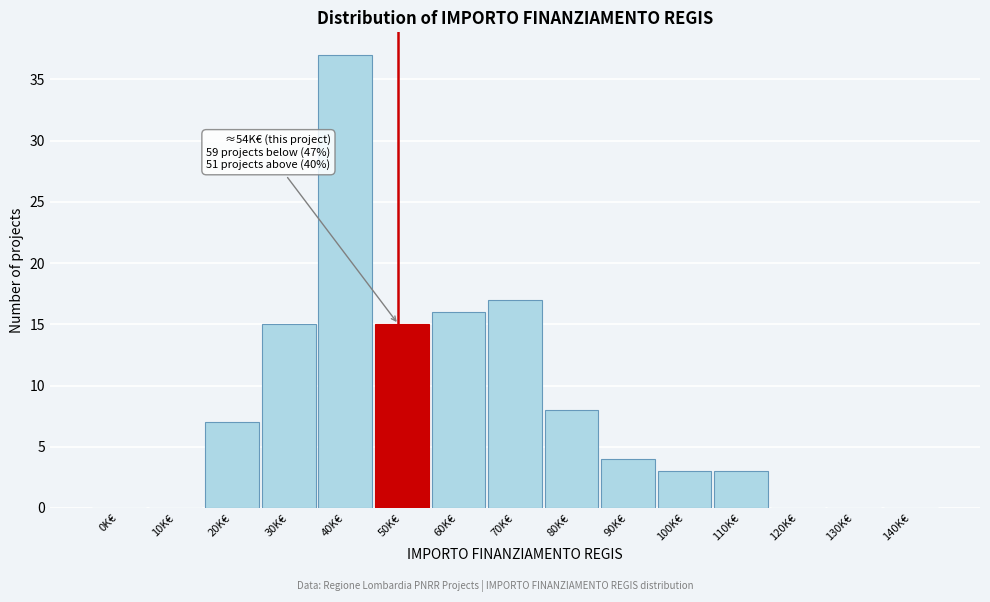

Reading left to right, extract all data points from this chart.

0K€=0	10K€=0	20K€=7	30K€=15	40K€=37	50K€=15	60K€=16	70K€=17	80K€=8	90K€=4	100K€=3	110K€=3	120K€=0	130K€=0	140K€=0